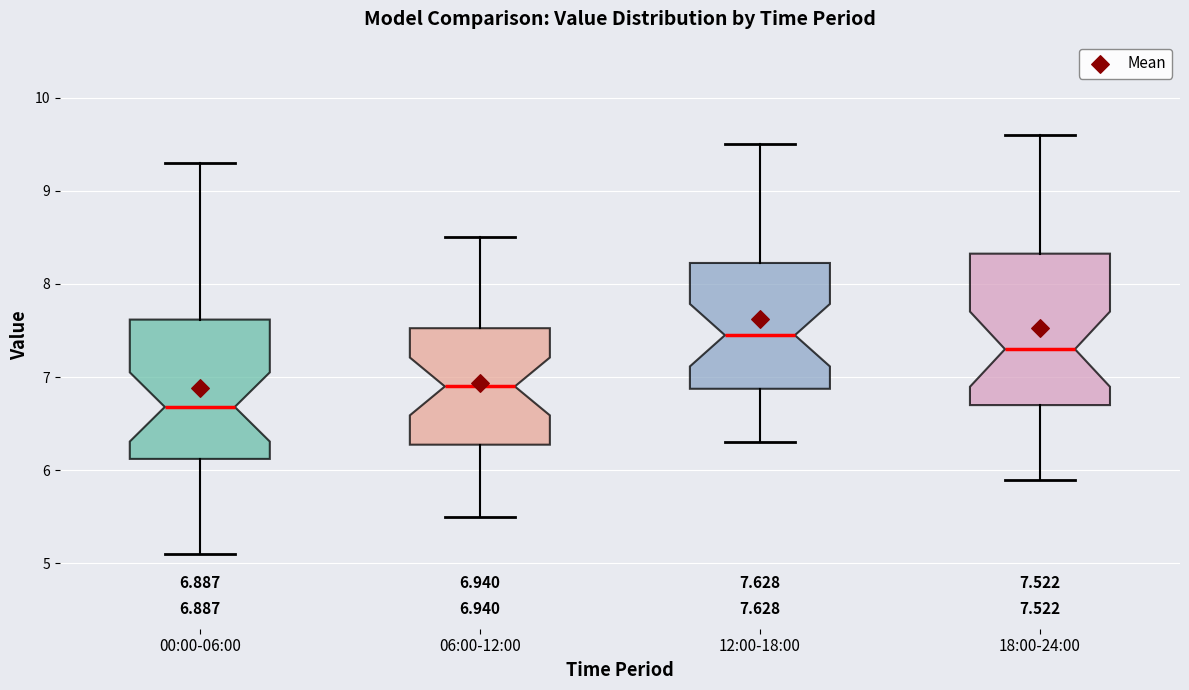

Comparing the boxes themselves (not the whiskers), which one is the tallest?

18:00-24:00